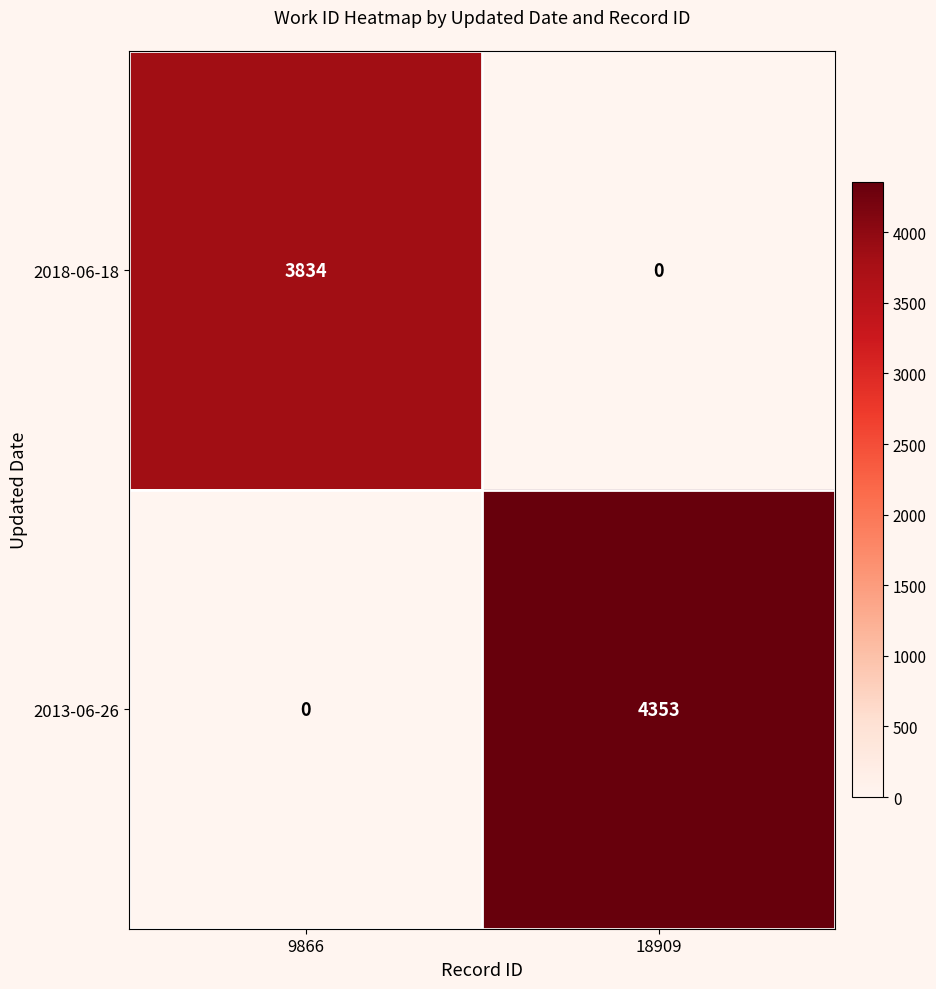

At which category is the sum across all series the highest?

18909